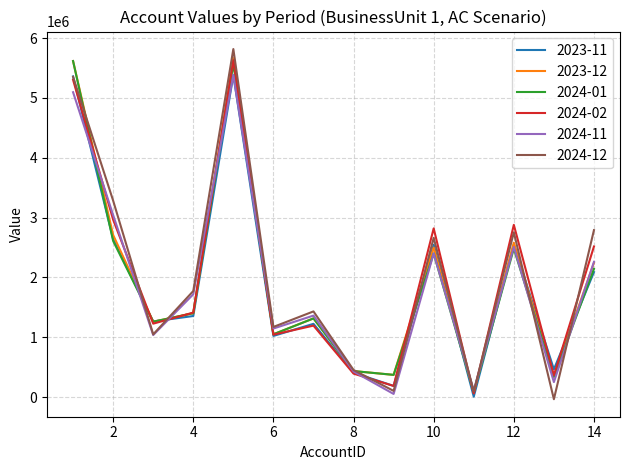

Which series has the largest range (max minus min)?

2024-12